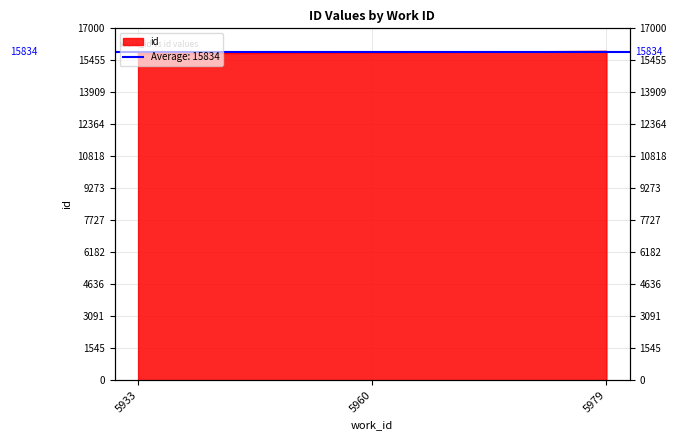

Is it true that the value at 5979 is 23495?

False